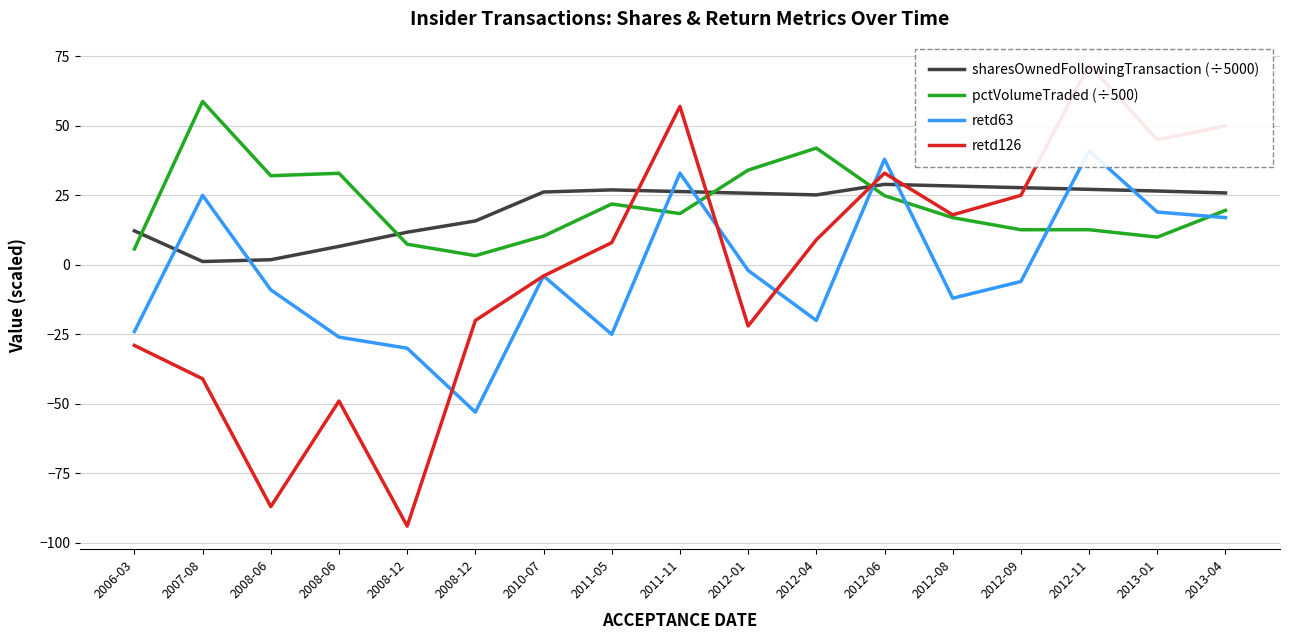

What is the sum of all retd126 values?

-29.0